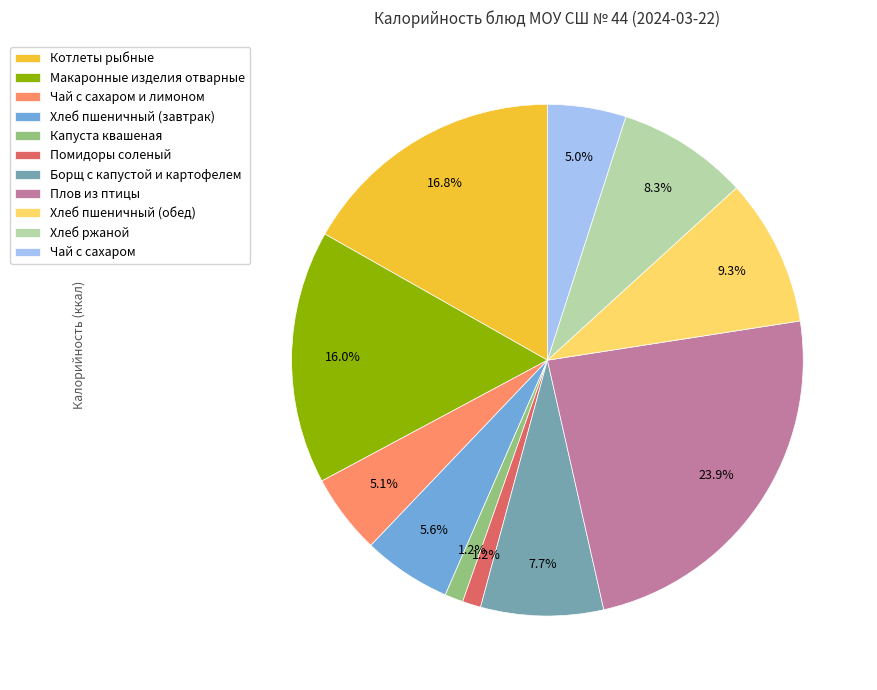

Is it true that Помидоры соленый is 1% of the pie?

True